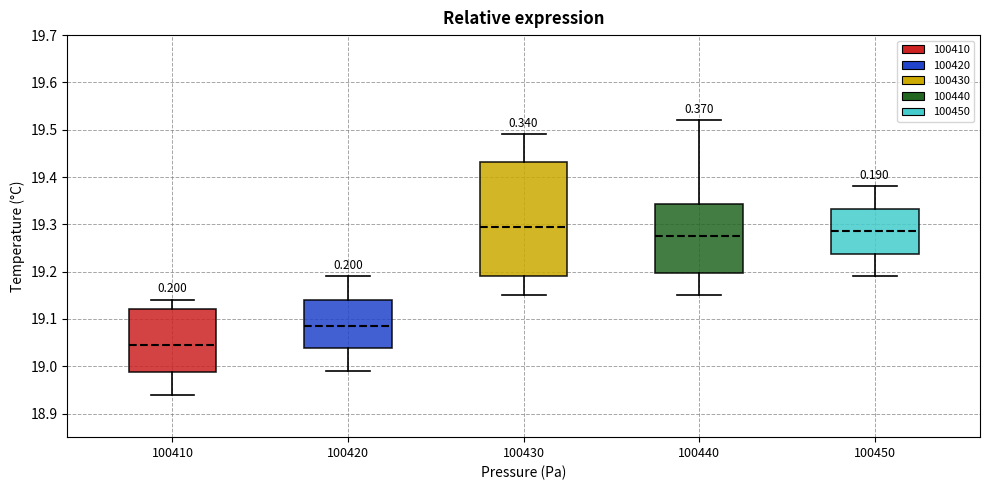

Where does the lower whisker of the box at x = 100420 end on the y-axis? The values are not printed on the chart, so give them approximately, as read against the axis.

18.99